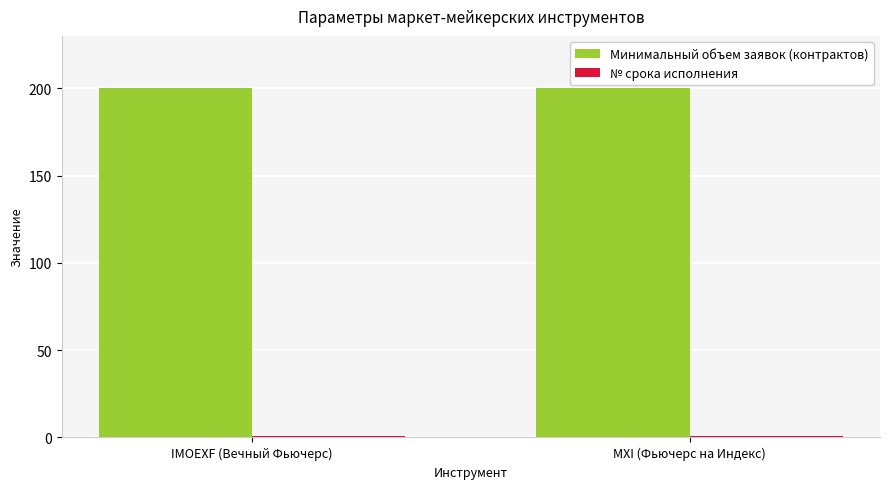

What is the label of the 1st bar from the left?

IMOEXF (Вечный Фьючерс)